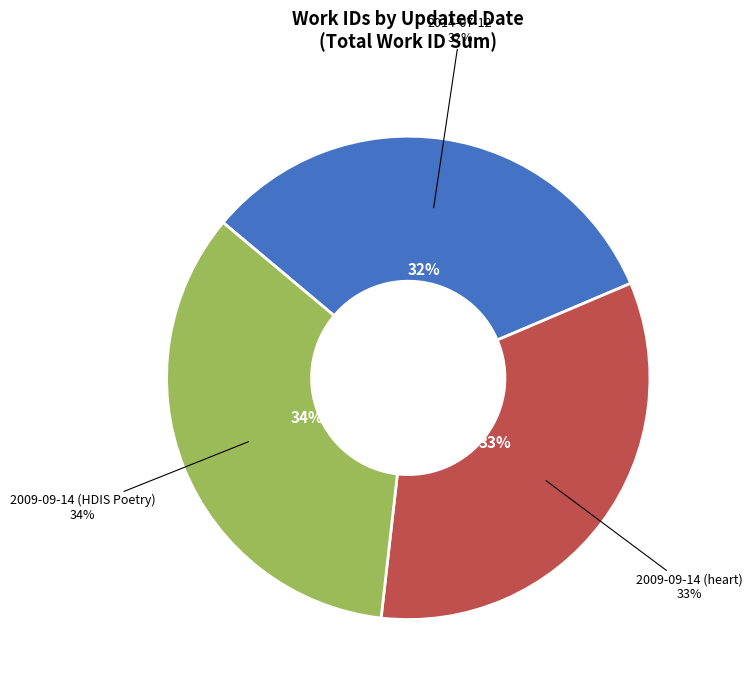

What is the change in value from 2014-07-12 to 2009-09-14 (heart)?

+123